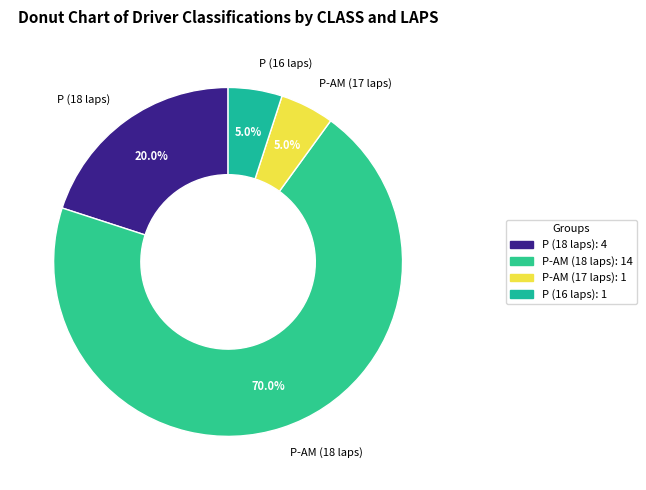

Which has a higher value, P-AM (18 laps) or P (16 laps)?

P-AM (18 laps)